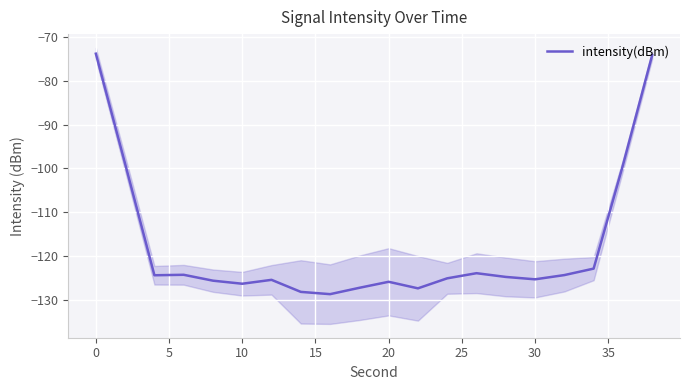

How many points are lower than both their immediate neighbors (excluding endpoints)?

5